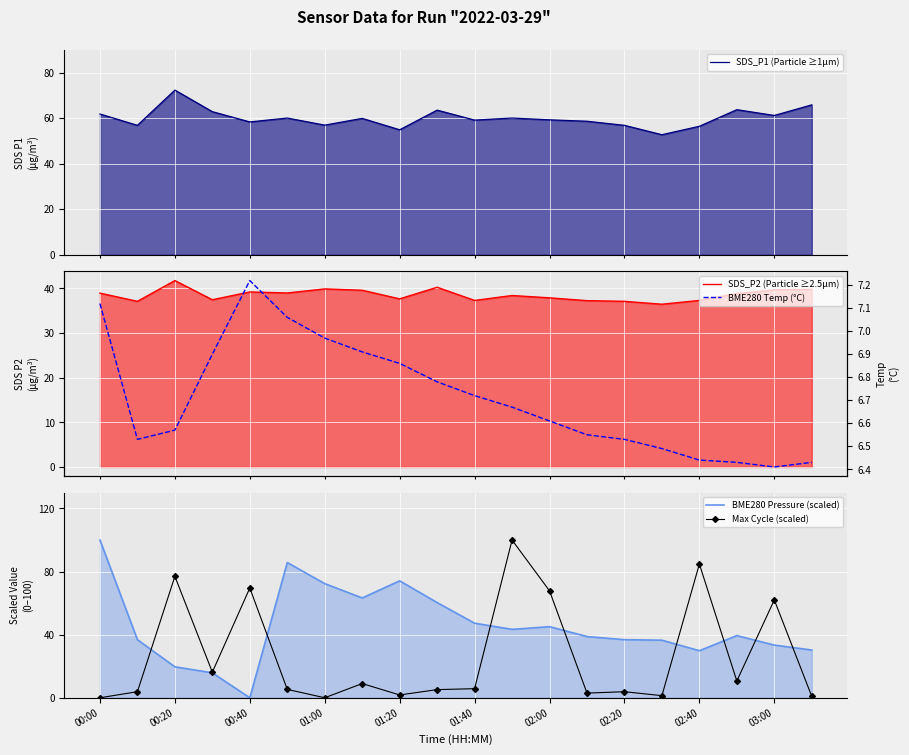

The BME280 Temp (°C) series shows 6.4 at 02:40. True or false?

True